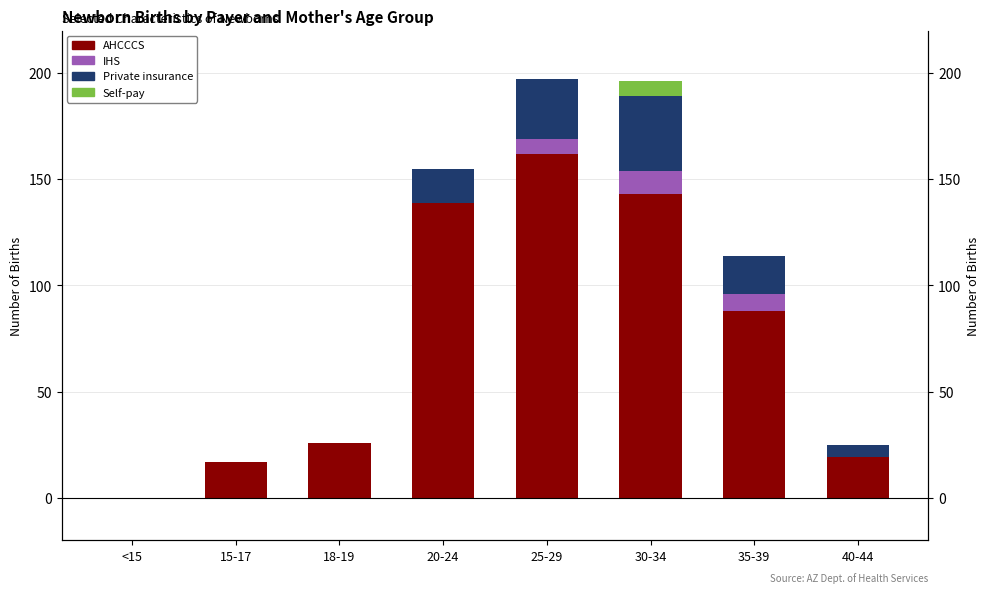

At 35-39, list the series in order from smallest to largest.

Self-pay, IHS, Private insurance, AHCCCS